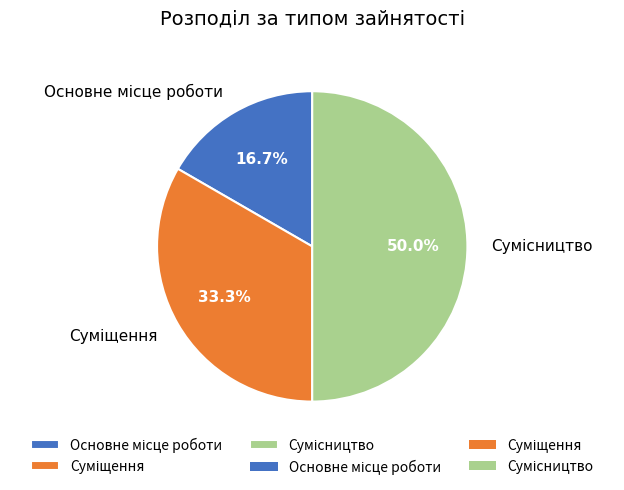

How many slices are in this pie chart?

3